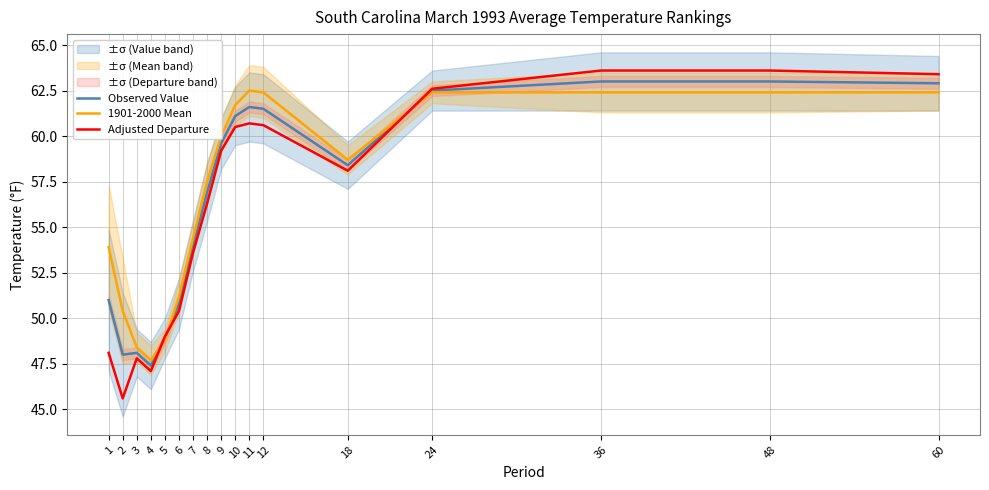

How many data points does each series have?

17